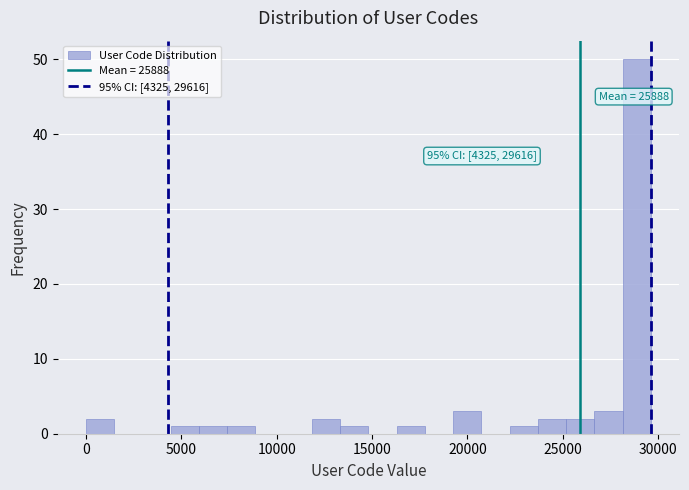

Around what value on the x-axis is the tallest bar? Give the approximate position of its centre, as read against the axis.

29000